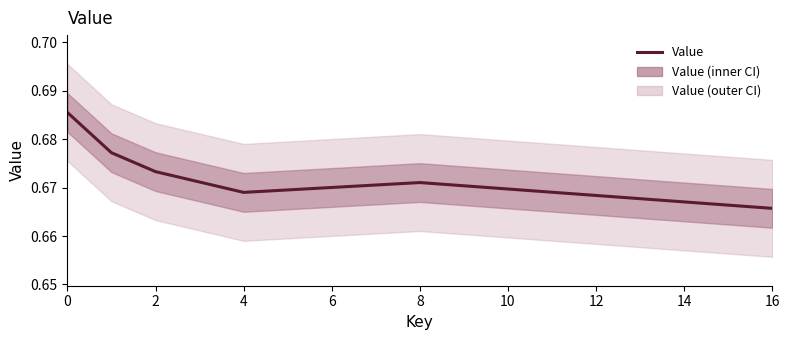

How many values are between 0 and 1?

6